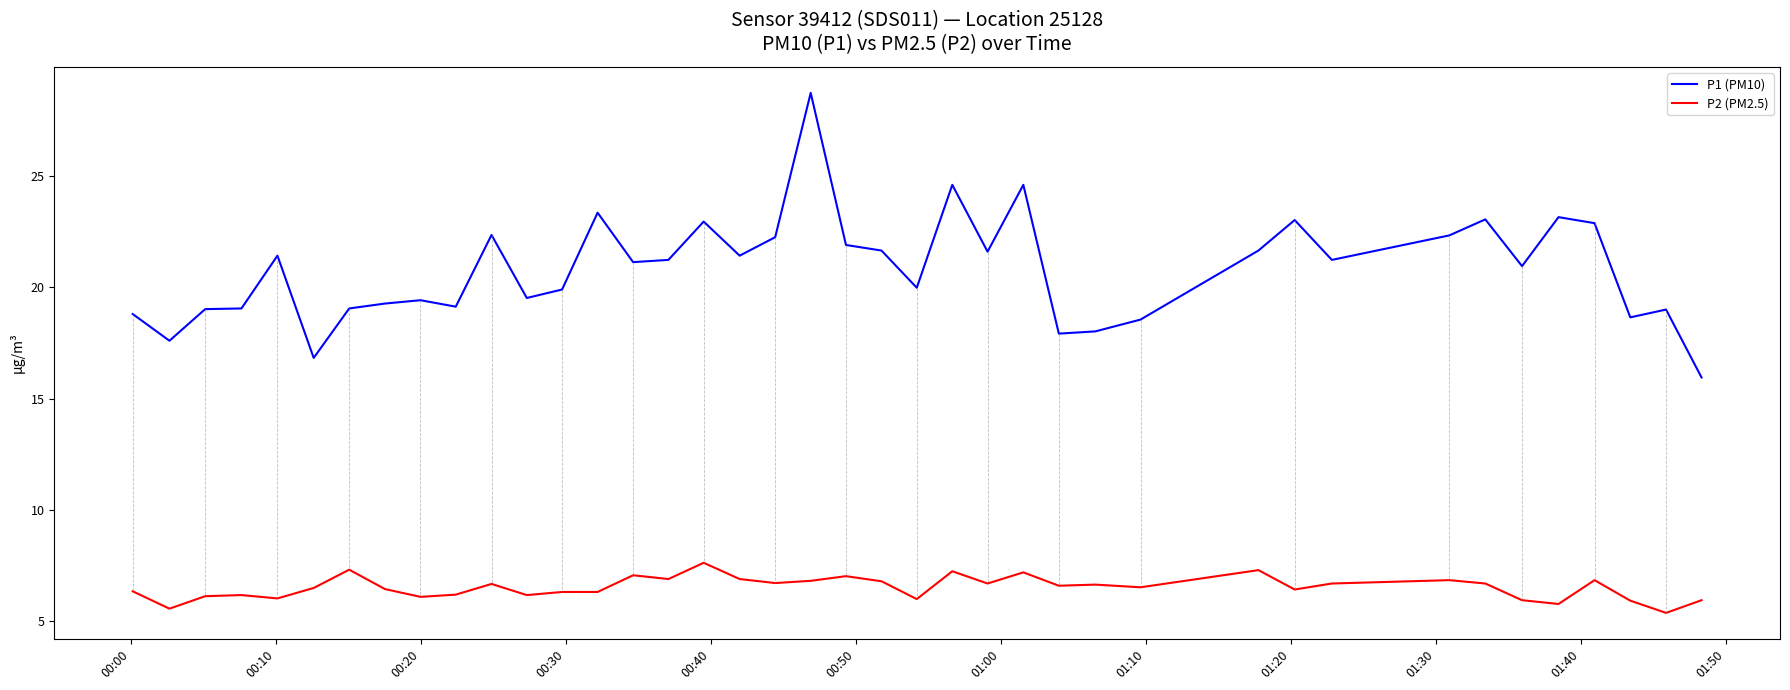

List the series in order of their overall mean, highest first.

P1 (PM10), P2 (PM2.5)